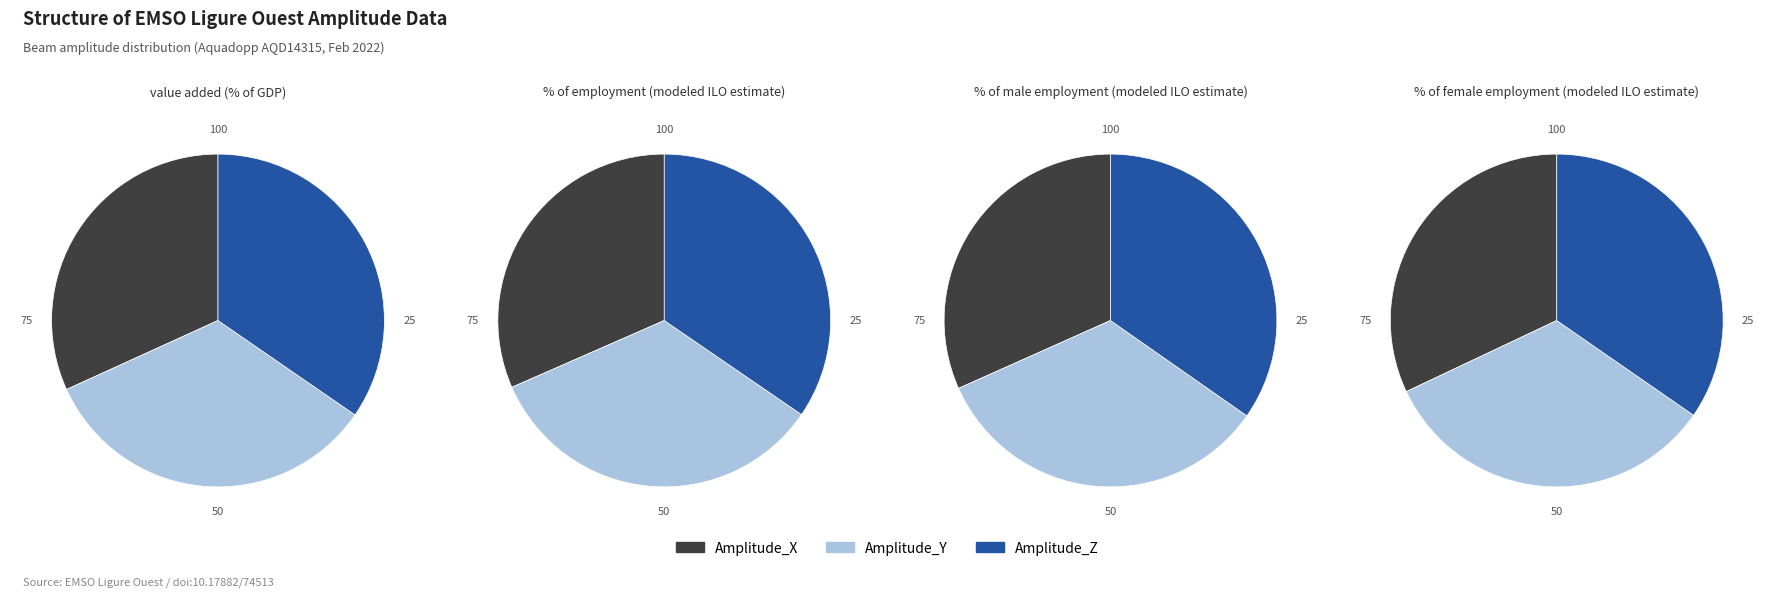

Does any single category account for the majority?

No